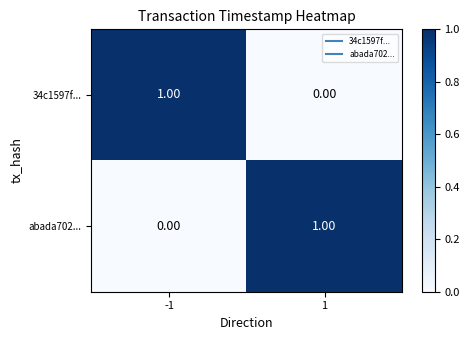

Is the value of 34c1597f... at 1 greater than the value of abada702... at 1?

No